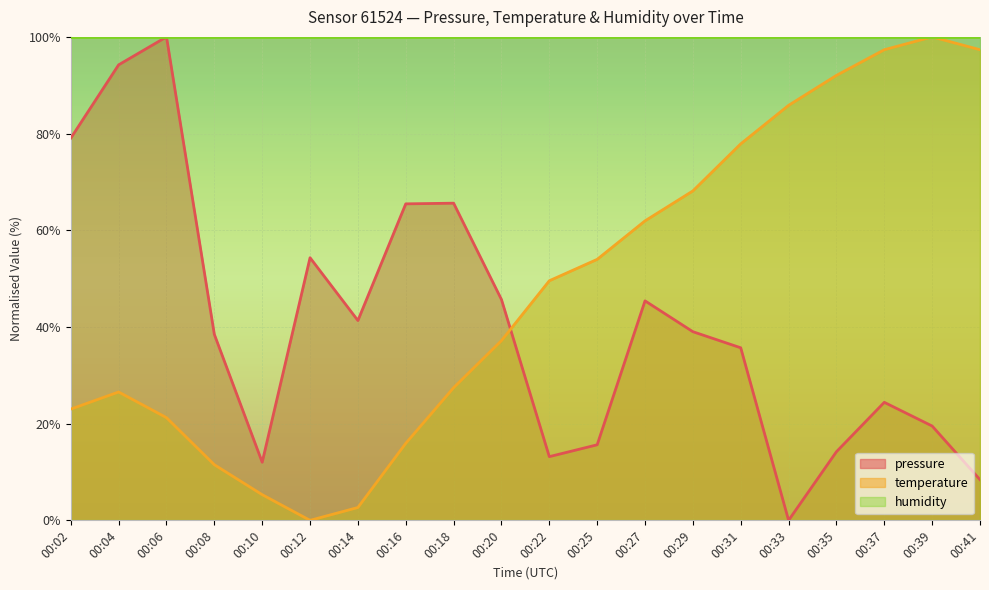

At which category is the sum across all series the highest?

00:37